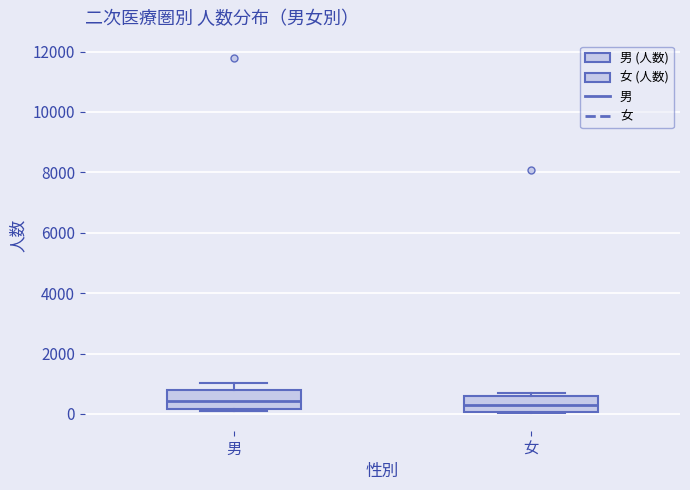

Reading left to right, read every box against the y-axis: the position of its median line, the range the box covers, and the ends of its whiskers. The values are not printed on the chart, so give them approximately, as read against the axis.

男: median 400, box 200 to 800, whiskers 0 to 1000
女: median 400, box 0 to 600, whiskers 0 to 600 (just above the box's upper edge)